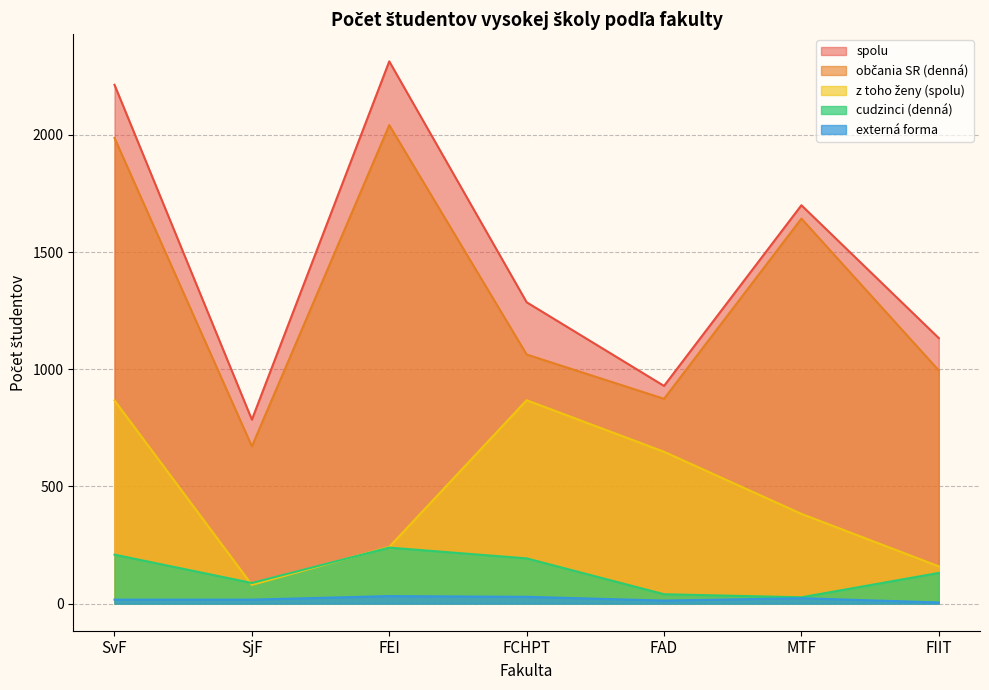

Reading left to right, what are all the values shown in this chart?

spolu: SvF=2214	SjF=785	FEI=2314	FCHPT=1286	FAD=929	MTF=1700	FIIT=1133
občania SR (denná): SvF=1987	SjF=671	FEI=2042	FCHPT=1063	FAD=874	MTF=1643	FIIT=995
z toho ženy (spolu): SvF=867	SjF=80	FEI=242	FCHPT=868	FAD=648	MTF=383	FIIT=159
cudzinci (denná): SvF=209	SjF=88	FEI=239	FCHPT=193	FAD=40	MTF=27	FIIT=131
externá forma: SvF=17	SjF=17	FEI=32	FCHPT=29	FAD=13	MTF=23	FIIT=5